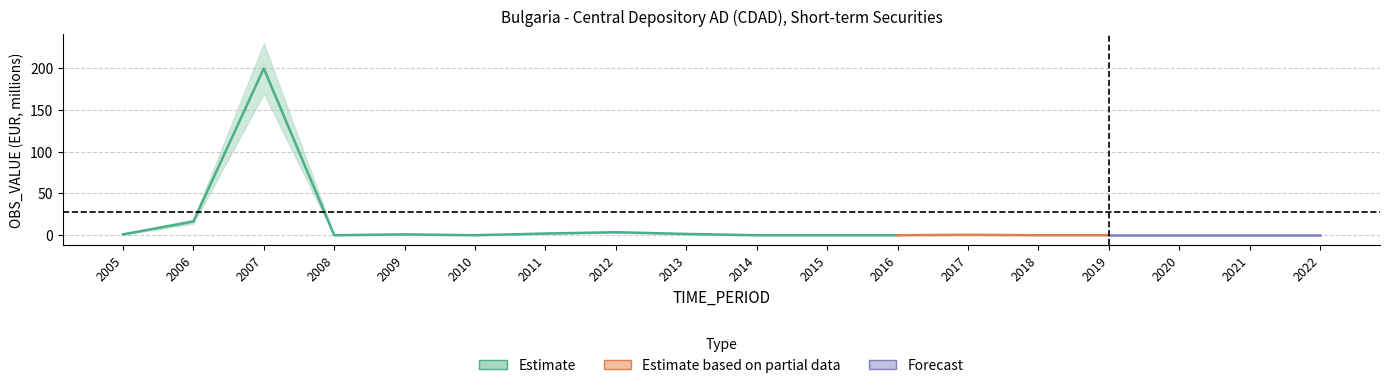

What is the maximum value shown in the chart?

199.4